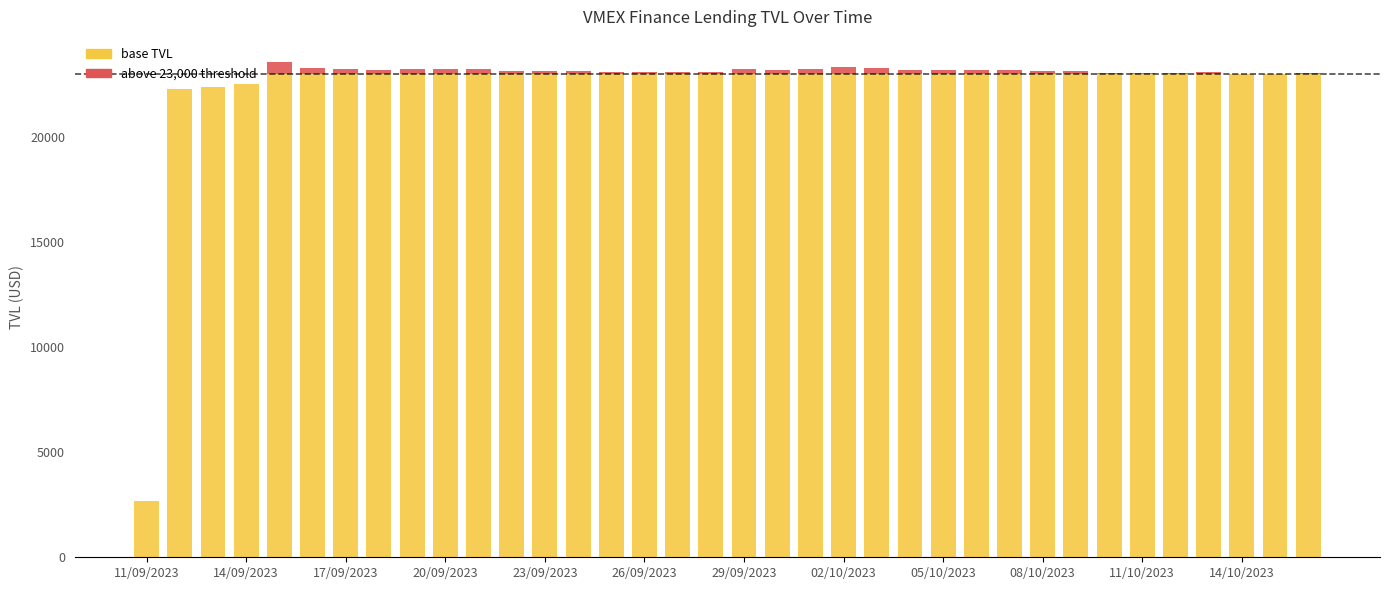

True or false: base TVL has a value of 15124.7 at 14/10/2023.

False